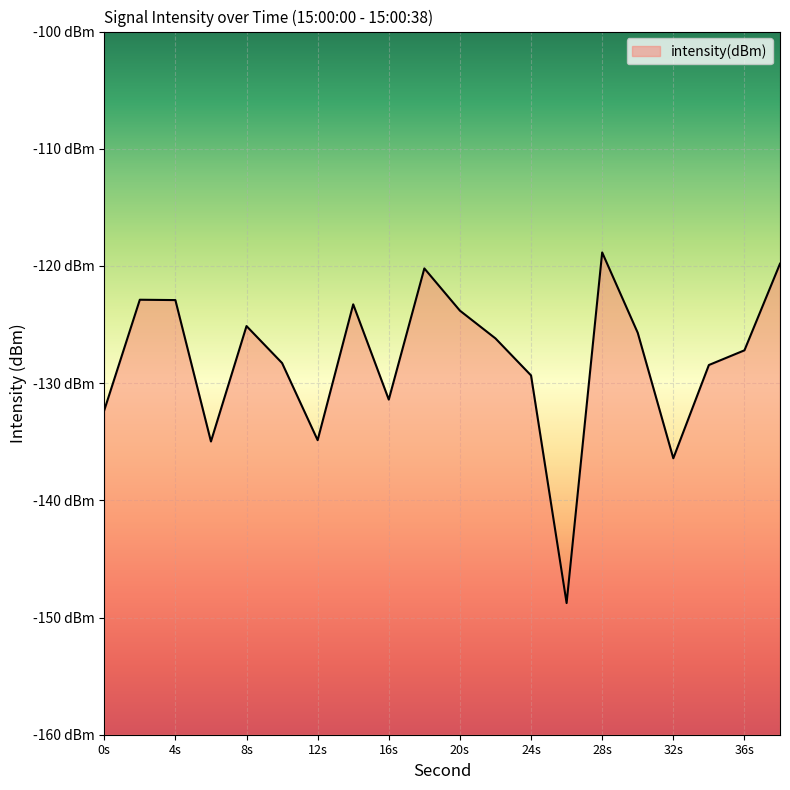

What is the change in value from 16s to 32s?

-5.0